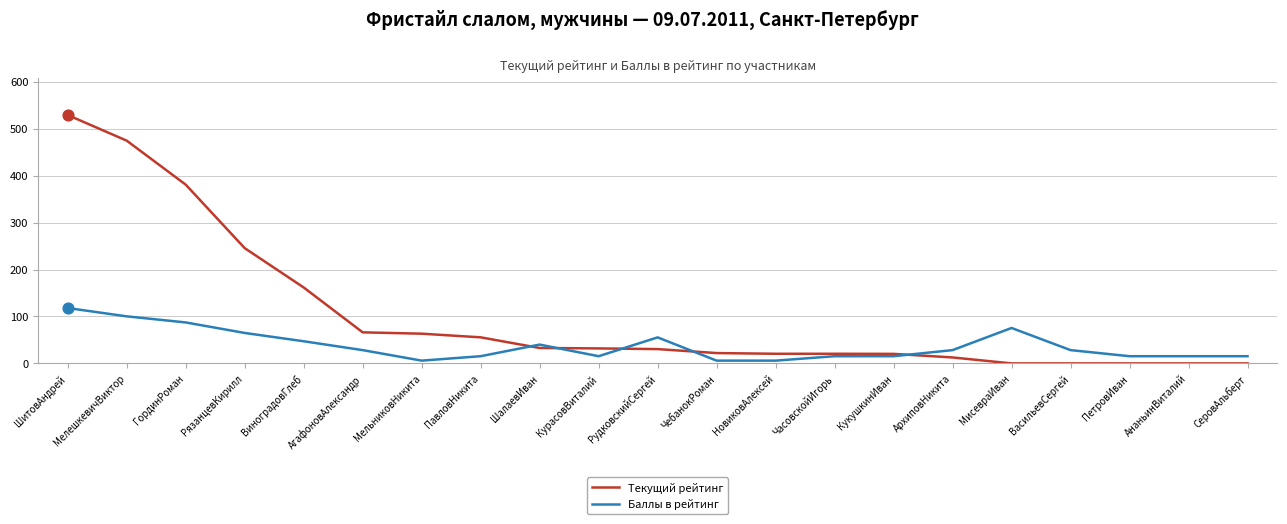

What are all the series names shown in the legend?

Текущий рейтинг, Баллы в рейтинг